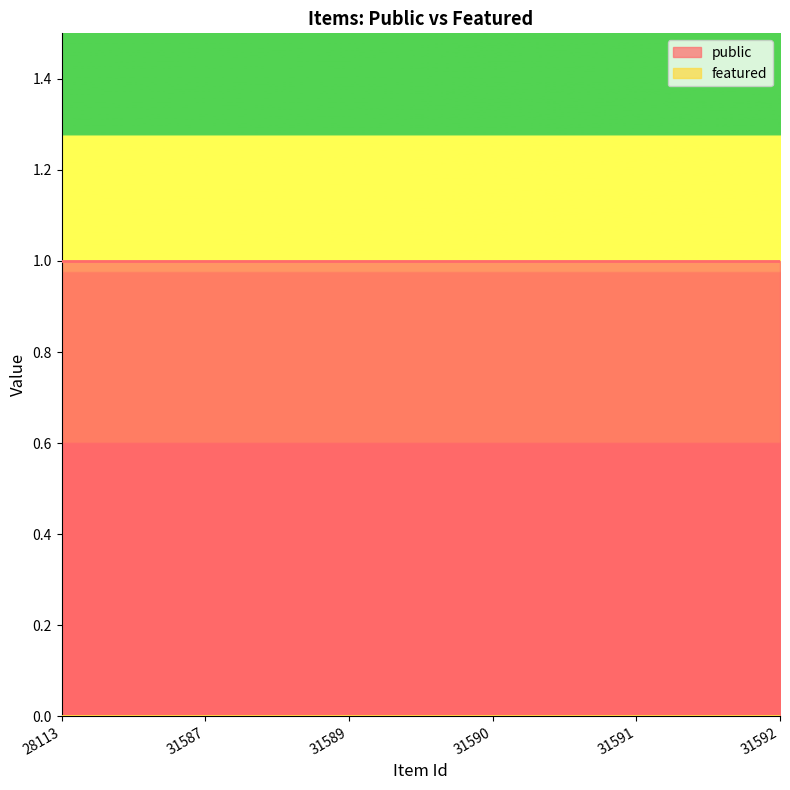

Count the number of data series in this chart.

2